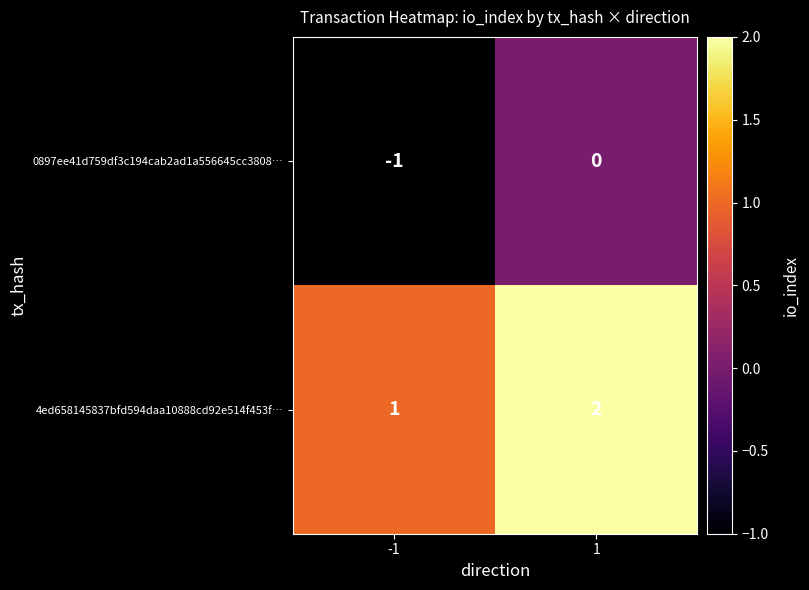

How many distinct data groups are displayed?

2